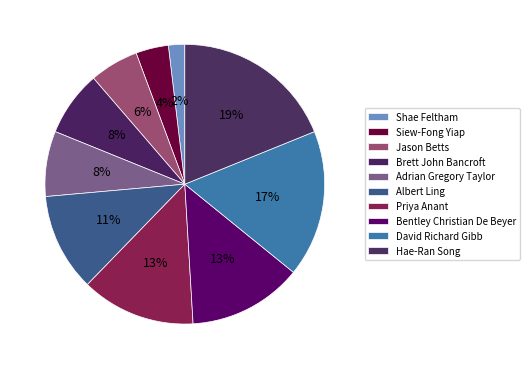

True or false: Bentley Christian De Beyer accounts for 13% of the total.

True